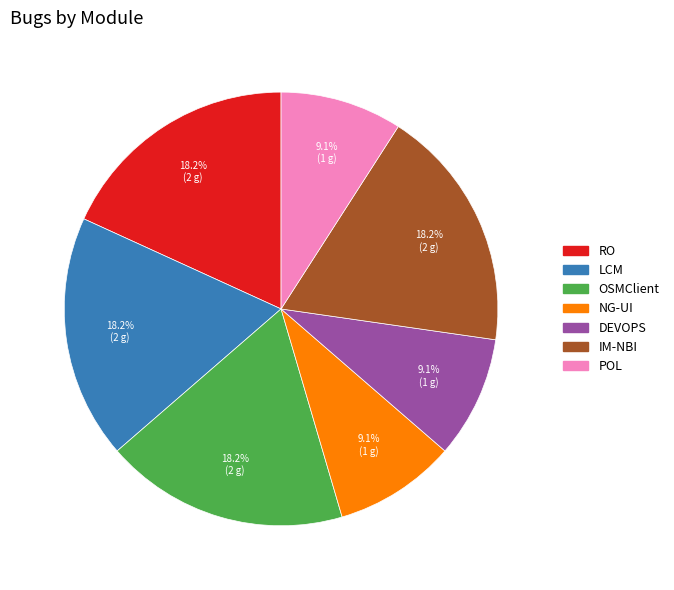

How many slices are in this pie chart?

7